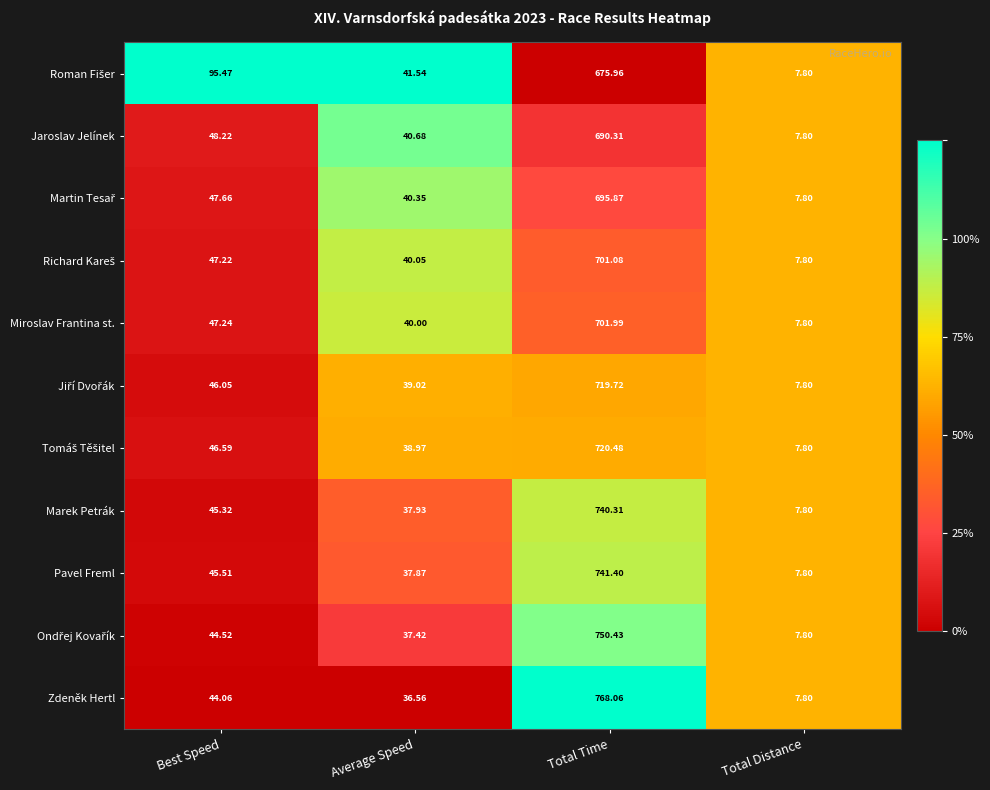

Which series has the largest range (max minus min)?

Zdeněk Hertl